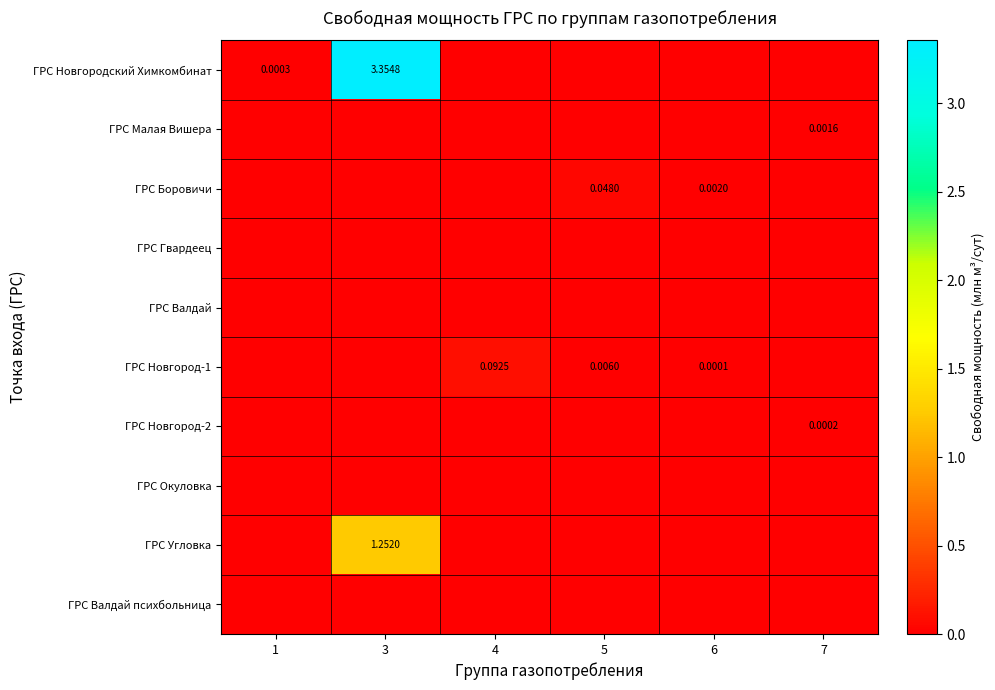

At 1, list the series in order from largest to smallest.

ГРС Новгородский Химкомбинат, ГРС Малая Вишера, ГРС Боровичи, ГРС Гвардеец, ГРС Валдай, ГРС Новгород-1, ГРС Новгород-2, ГРС Окуловка, ГРС Угловка, ГРС Валдай психбольница